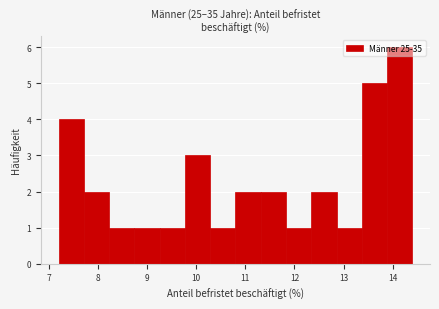

Reading left to right, list every bar in this chart as the range it spans on the x-axis followed by its height. Neither the bar edges nor the heights are printed on the chart, so give them approximately, as read against the axes.

7.2 to 7.7: 4
7.7 to 8.2: 2
8.2 to 8.7: 1
8.7 to 9.3: 1
9.3 to 9.8: 1
9.8 to 10.3: 3
10.3 to 10.8: 1
10.8 to 11.3: 2
11.3 to 11.8: 2
11.8 to 12.3: 1
12.3 to 12.9: 2
12.9 to 13.4: 1
13.4 to 13.9: 5
13.9 to 14.4: 6